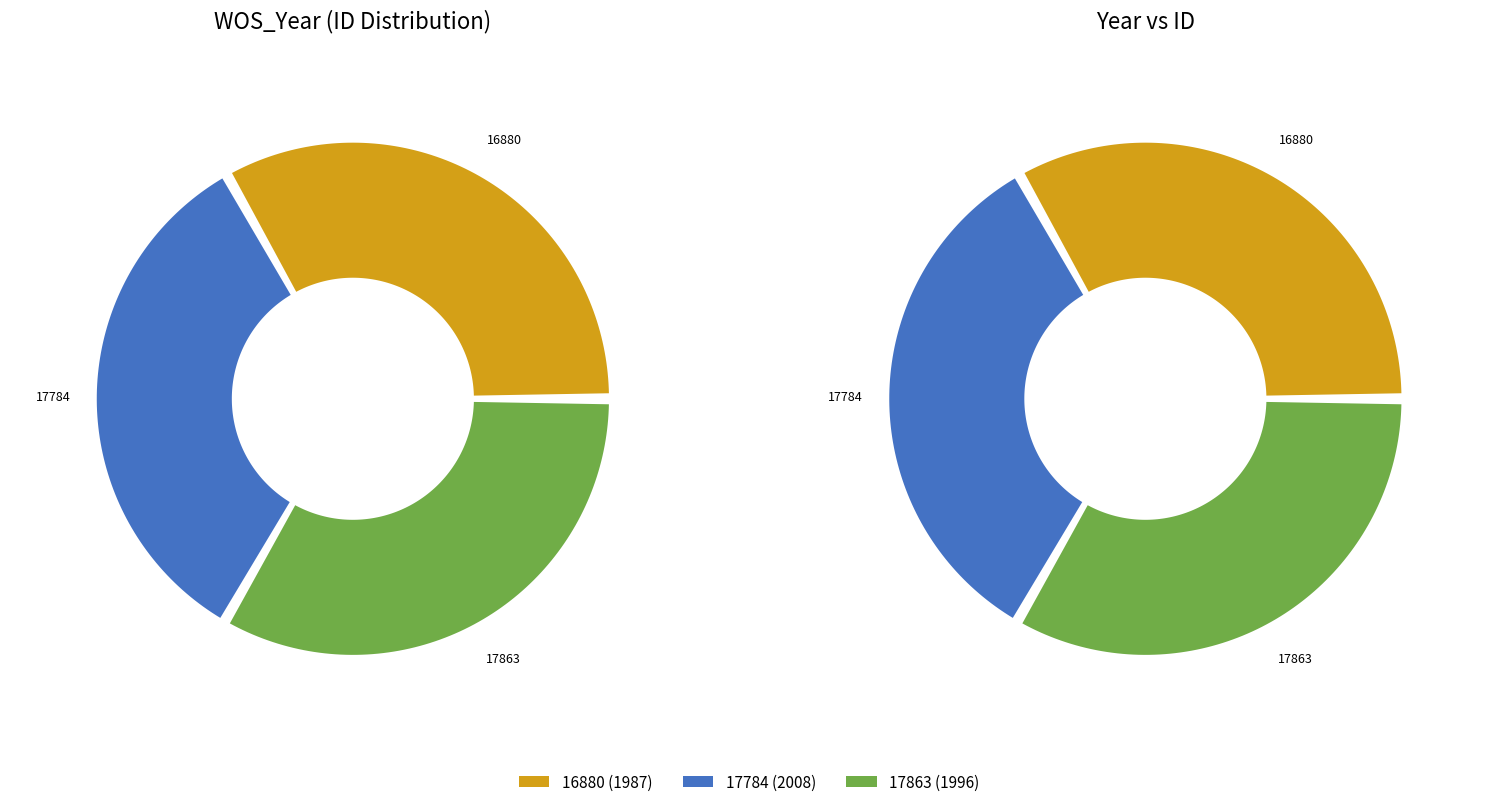

Does 16880 account for over 50% of the chart?

No